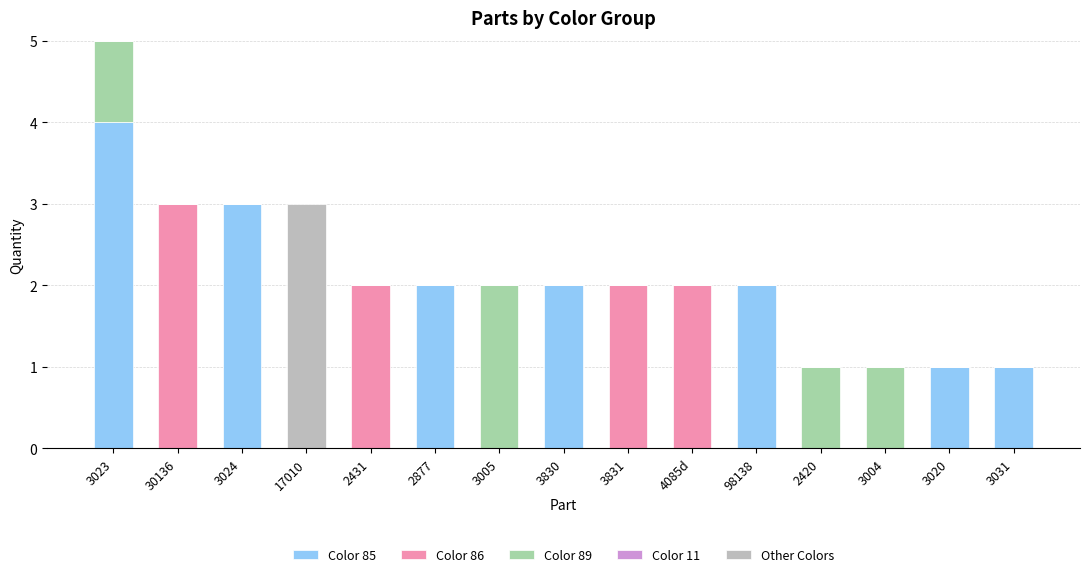

What is the sum of all Color 85 values?

15